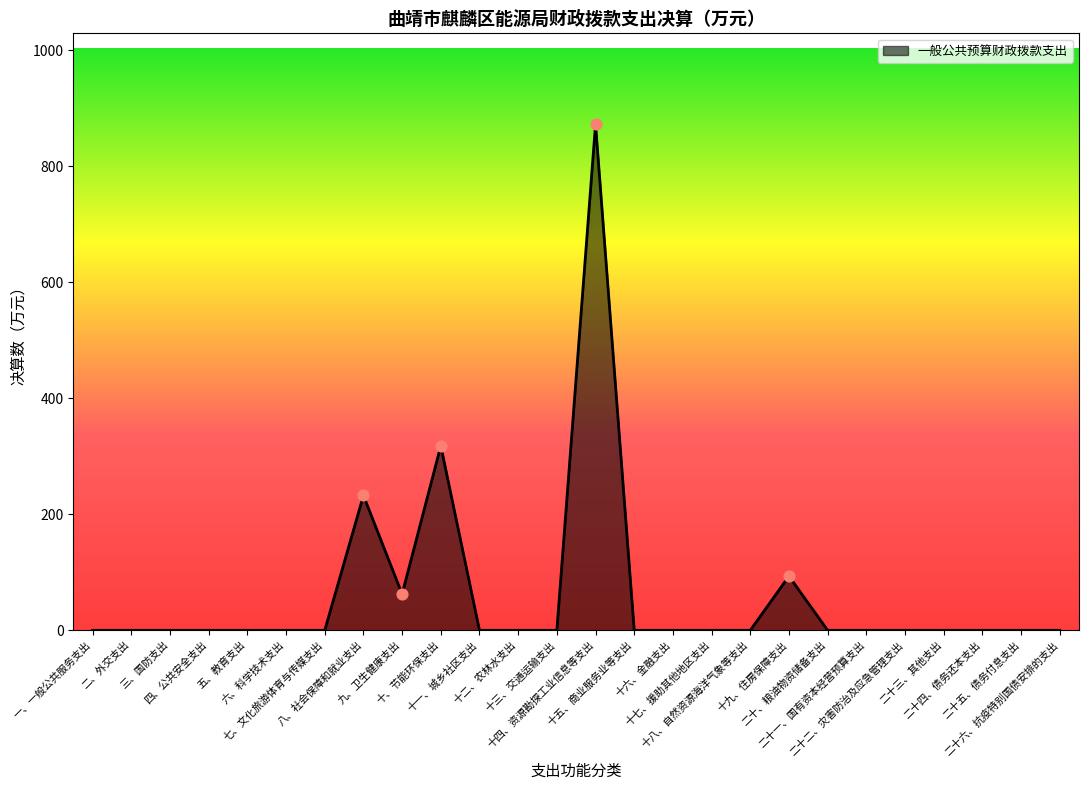

What is the change in value from 二、外交支出 to 十九、住房保障支出?

+93.4